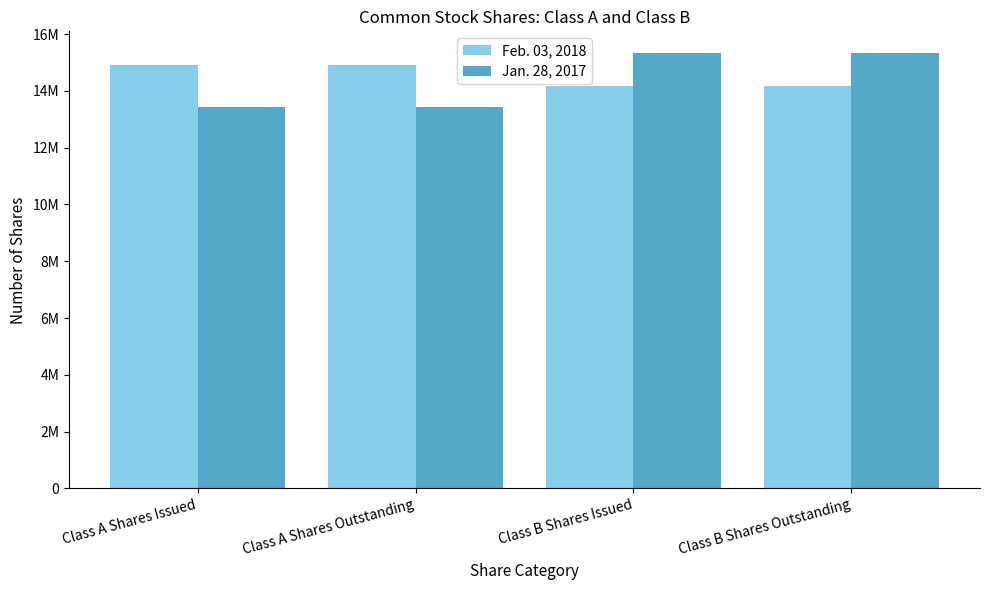

Which series has the widest spread of values?

Jan. 28, 2017